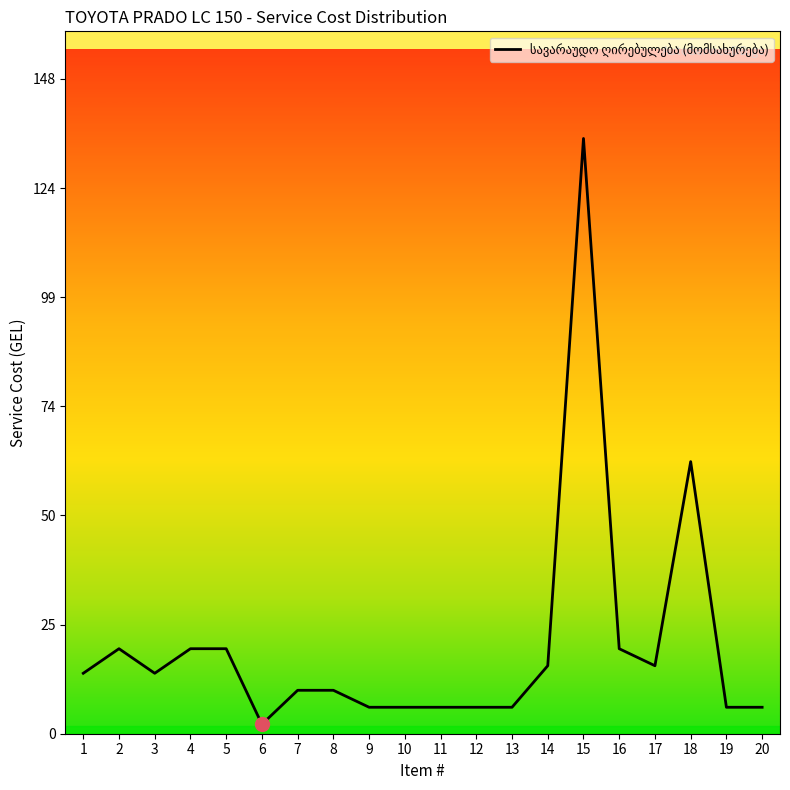

What is the change in value from 2 to 11?

-13.3